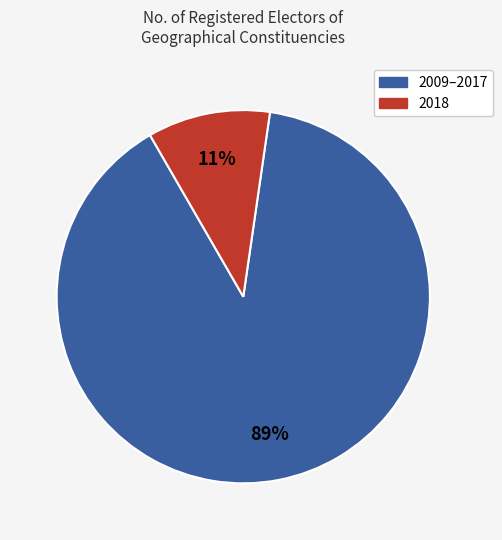

To the nearest percent, what is the average slice percentage?

50%